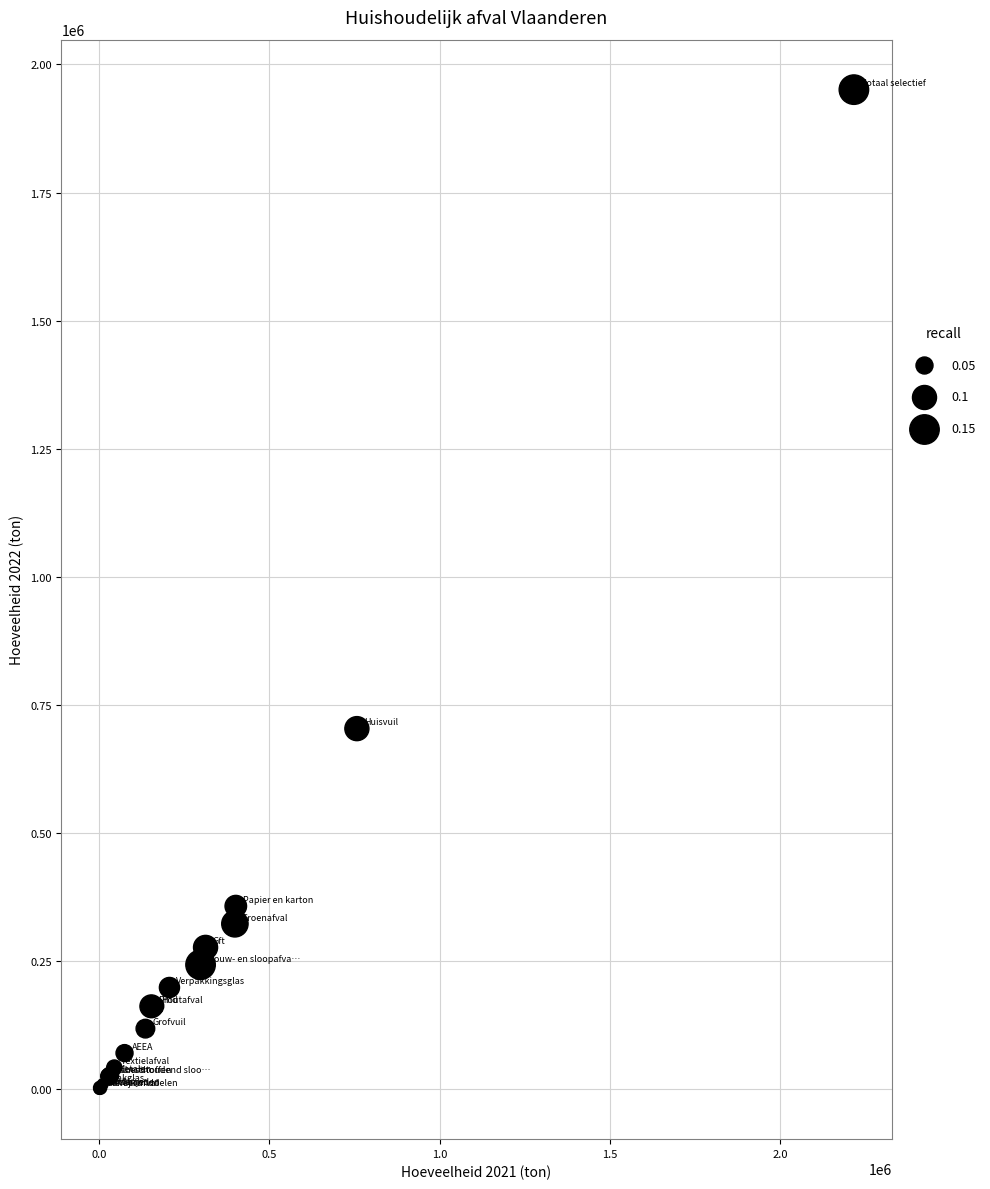

What Y value in the scatter plot is closest to 975425?

703701.6